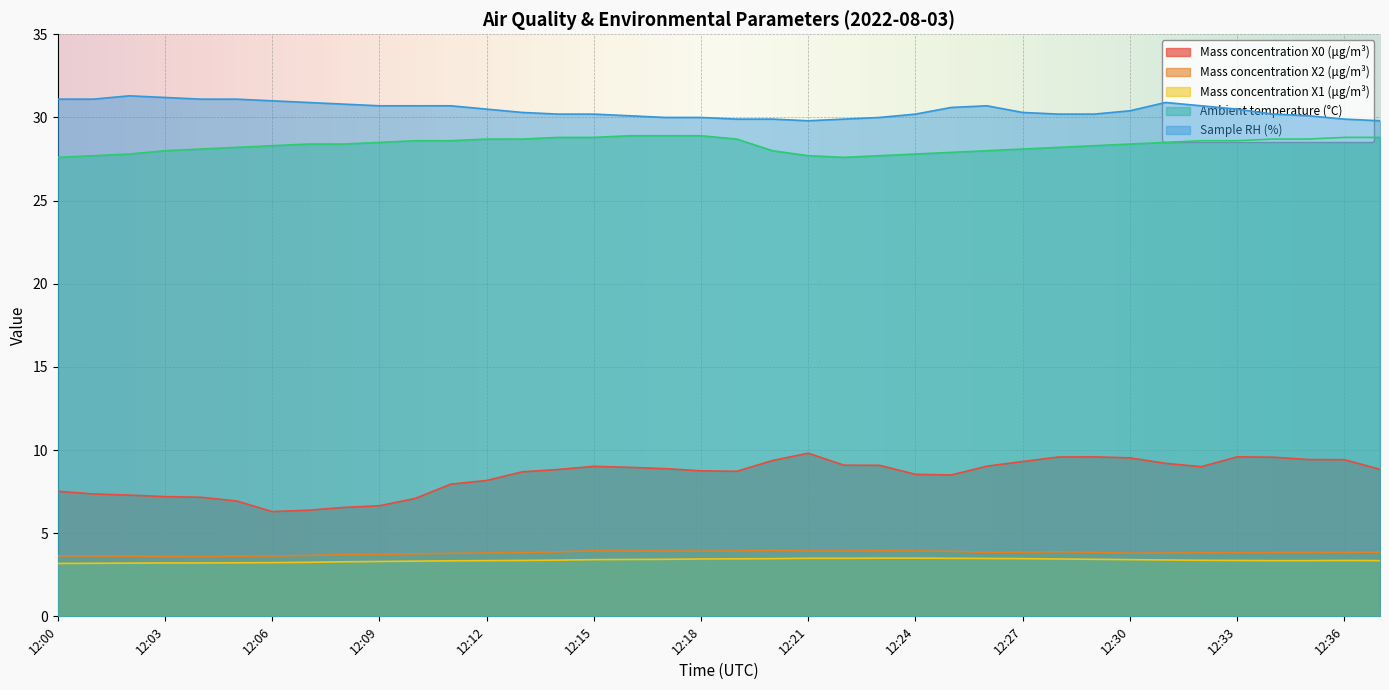

What are all the series names shown in the legend?

Mass concentration X0 (μg/m³), Mass concentration X2 (μg/m³), Mass concentration X1 (μg/m³), Ambient temperature (°C), Sample RH (%)